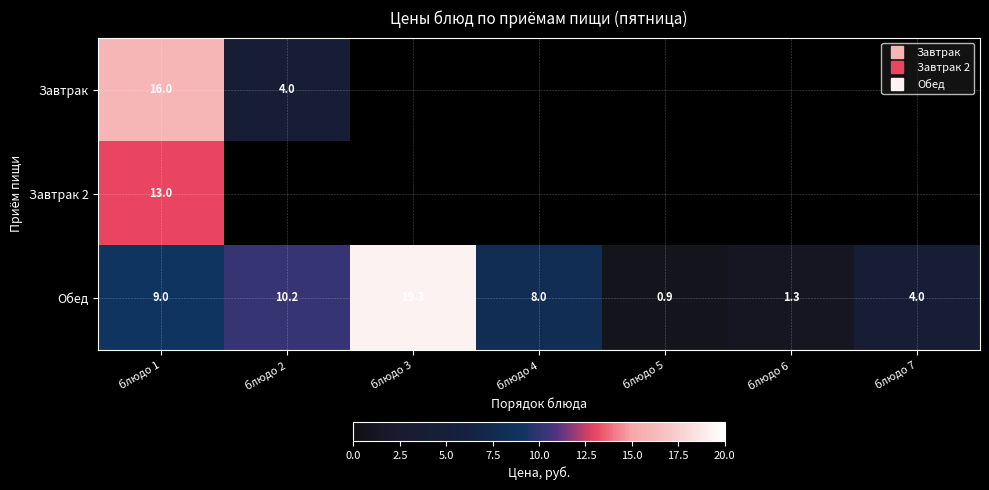

At which category does the chart reach its peak across all series?

блюдо 3